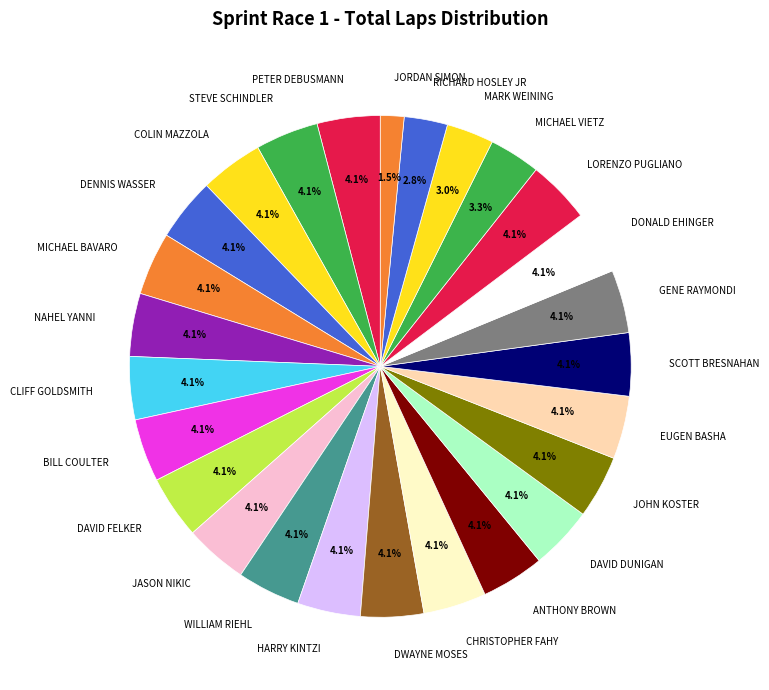

To the nearest percent, what is the difference between the largest and smallest slice percentages?

3%